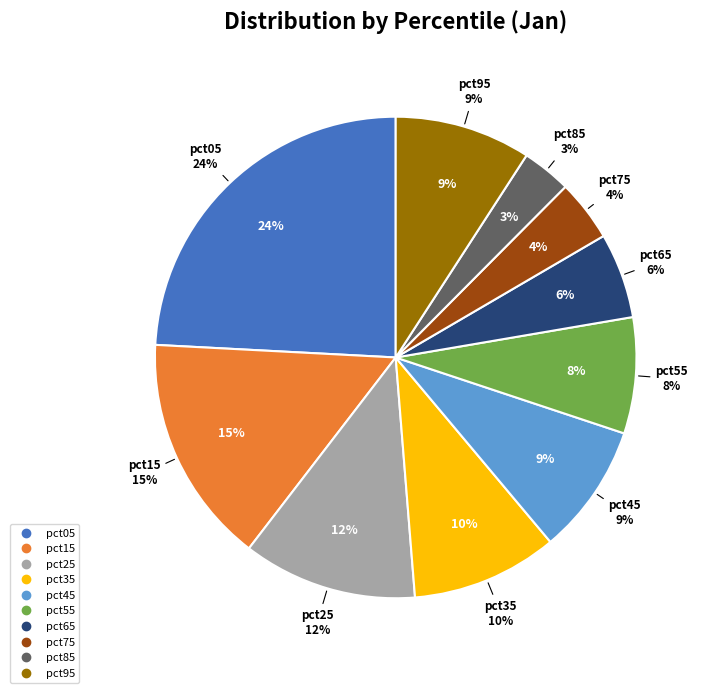

Does pct45 represent more than half of the total?

No